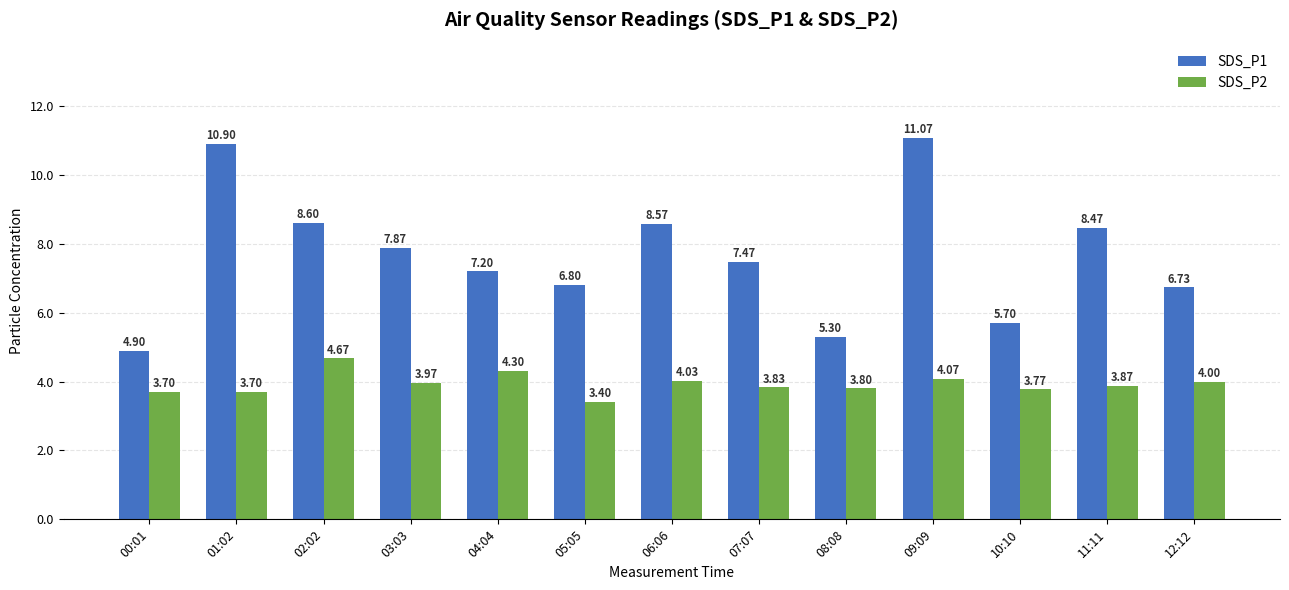

How many values in the SDS_P1 series are below 7?

5